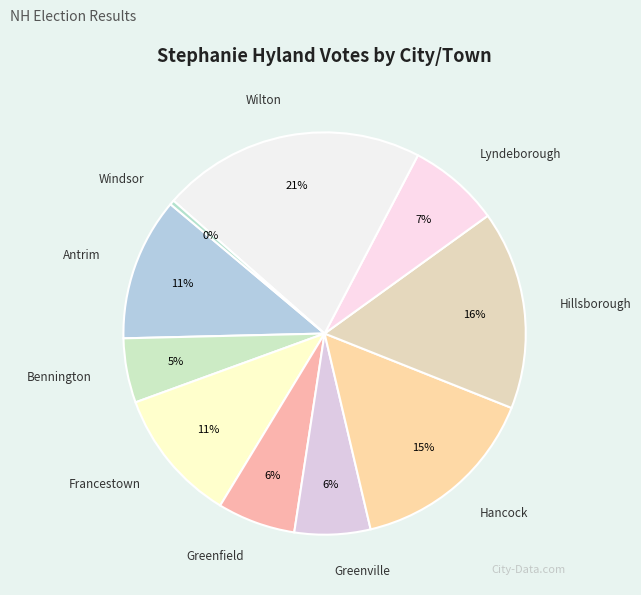

What percentage is the Francestown slice, to the nearest percent?

11%